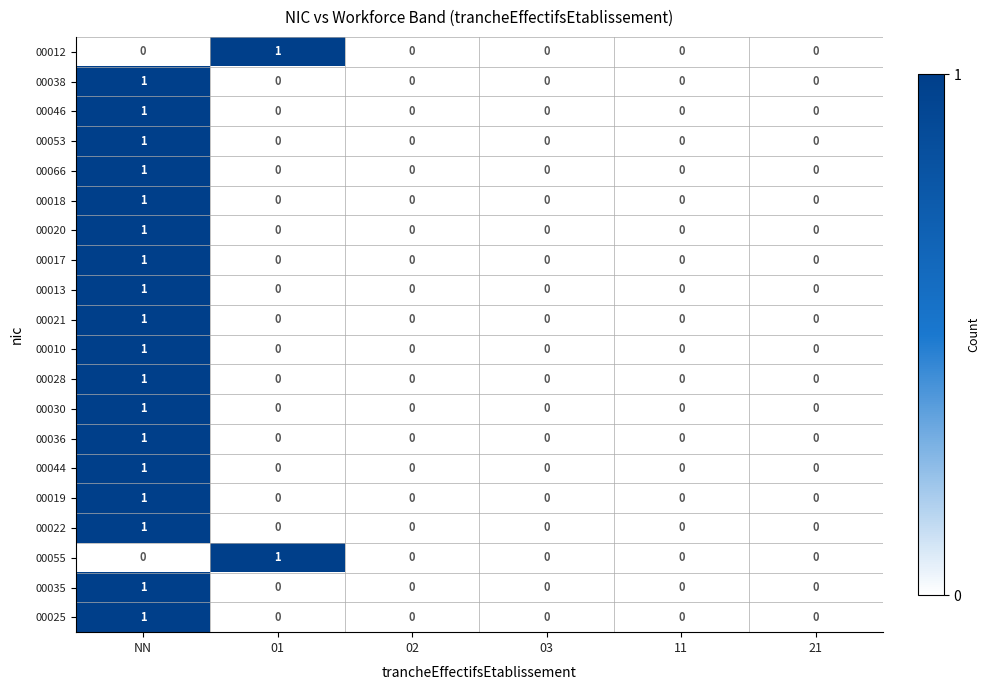

Count the number of data series in this chart.

20